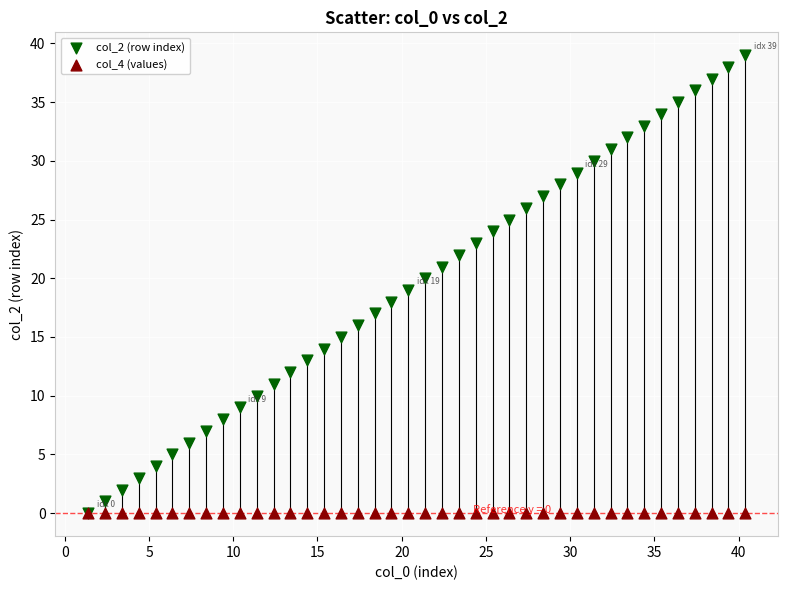

What are all the series names shown in the legend?

col_2 (row index), col_4 (values)